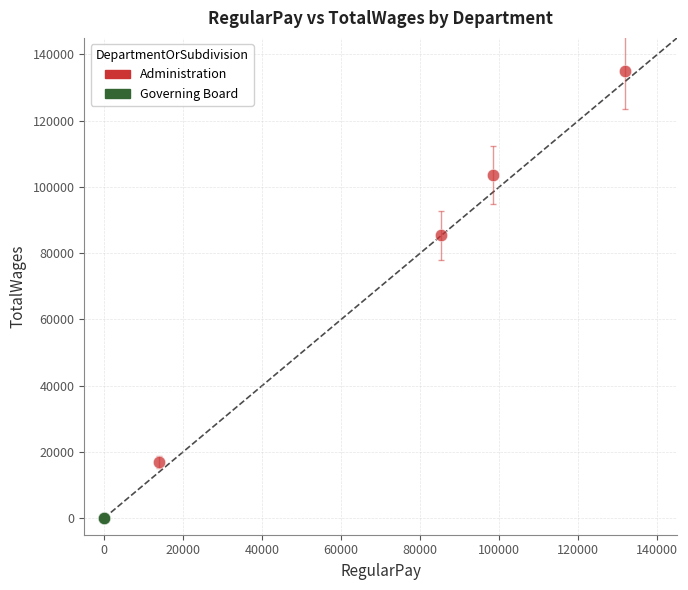

Which series contains the highest Y value?

Administration